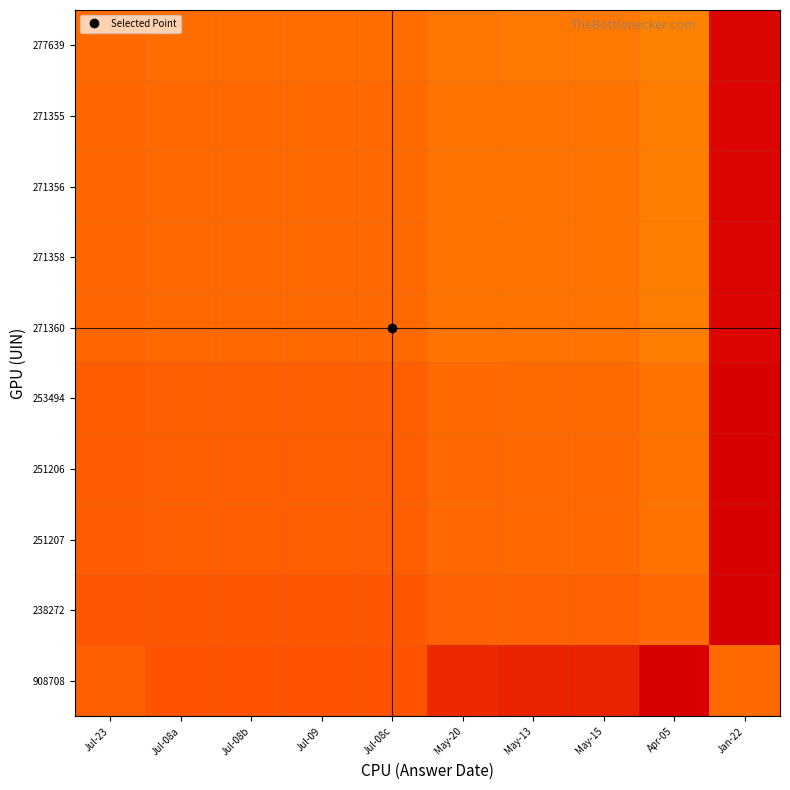

Rank the series by their maximum value, from lowest to highest.

238272, 251206, 251207, 253494, 271355, 271356, 271358, 271360, 277639, 908708